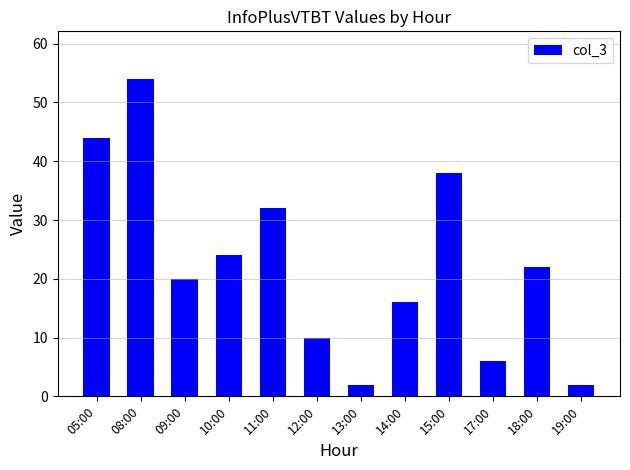

What is the difference between the values at 14:00 and 18:00?

6